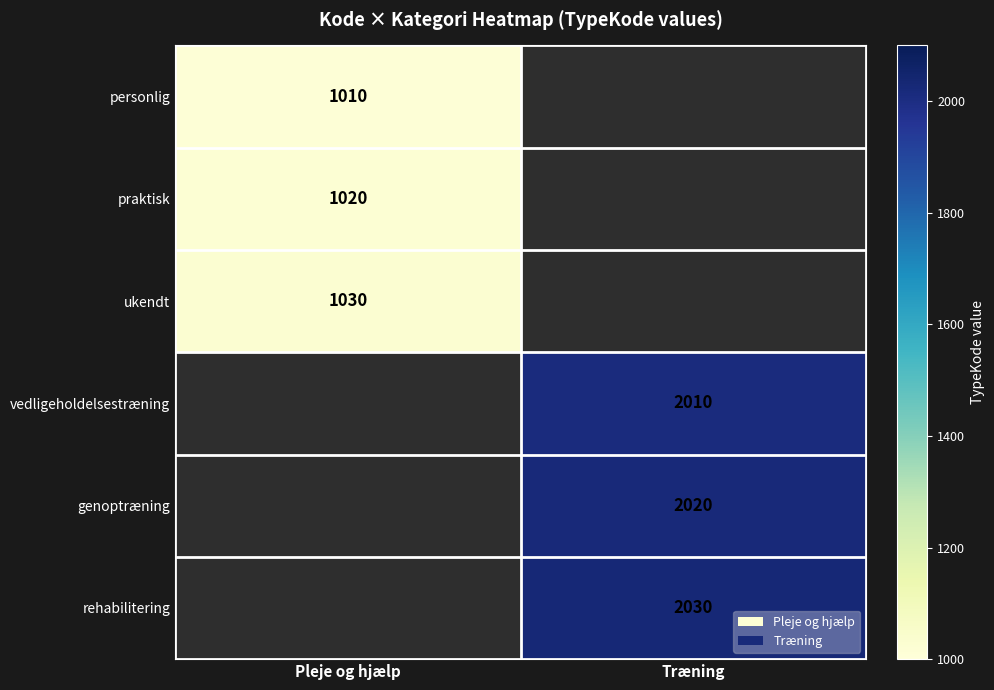

True or false: personlig has a value of 1010 at Pleje og hjælp.

True